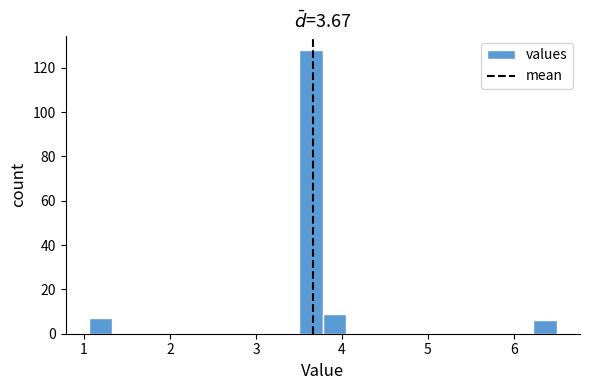

Around what value on the x-axis is the tallest bar? Give the approximate position of its centre, as read against the axis.

3.6